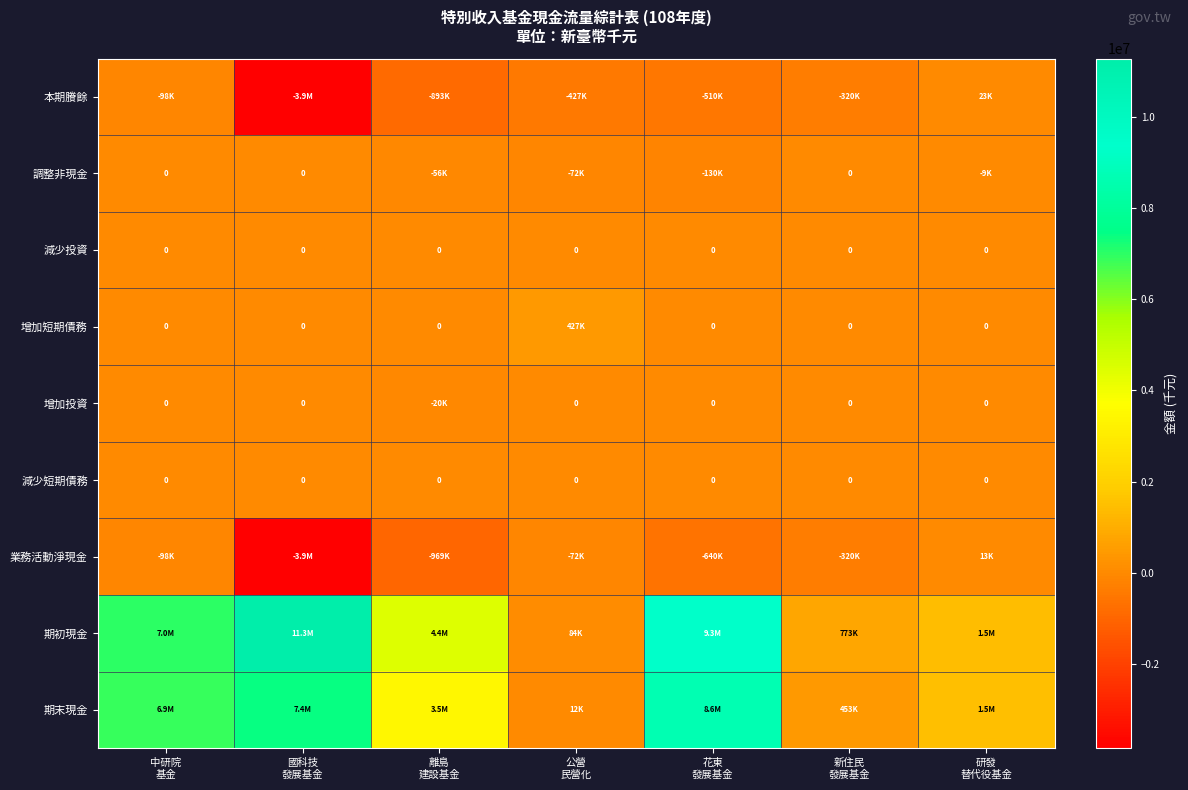

What is the average value of the 期初現金 series?

4903967